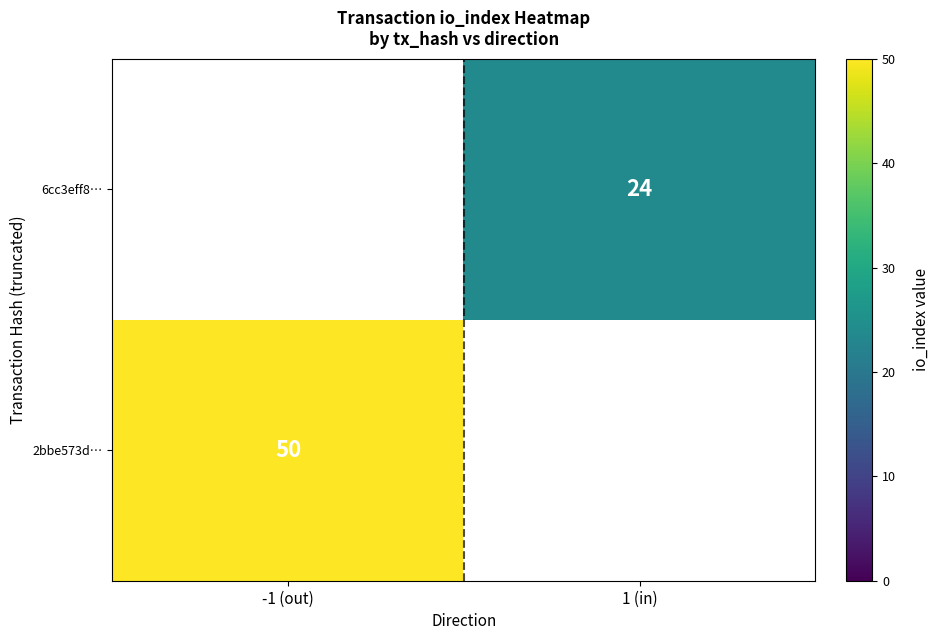

Is it true that 6cc3eff8… equals 24 at 1 (in)?

True